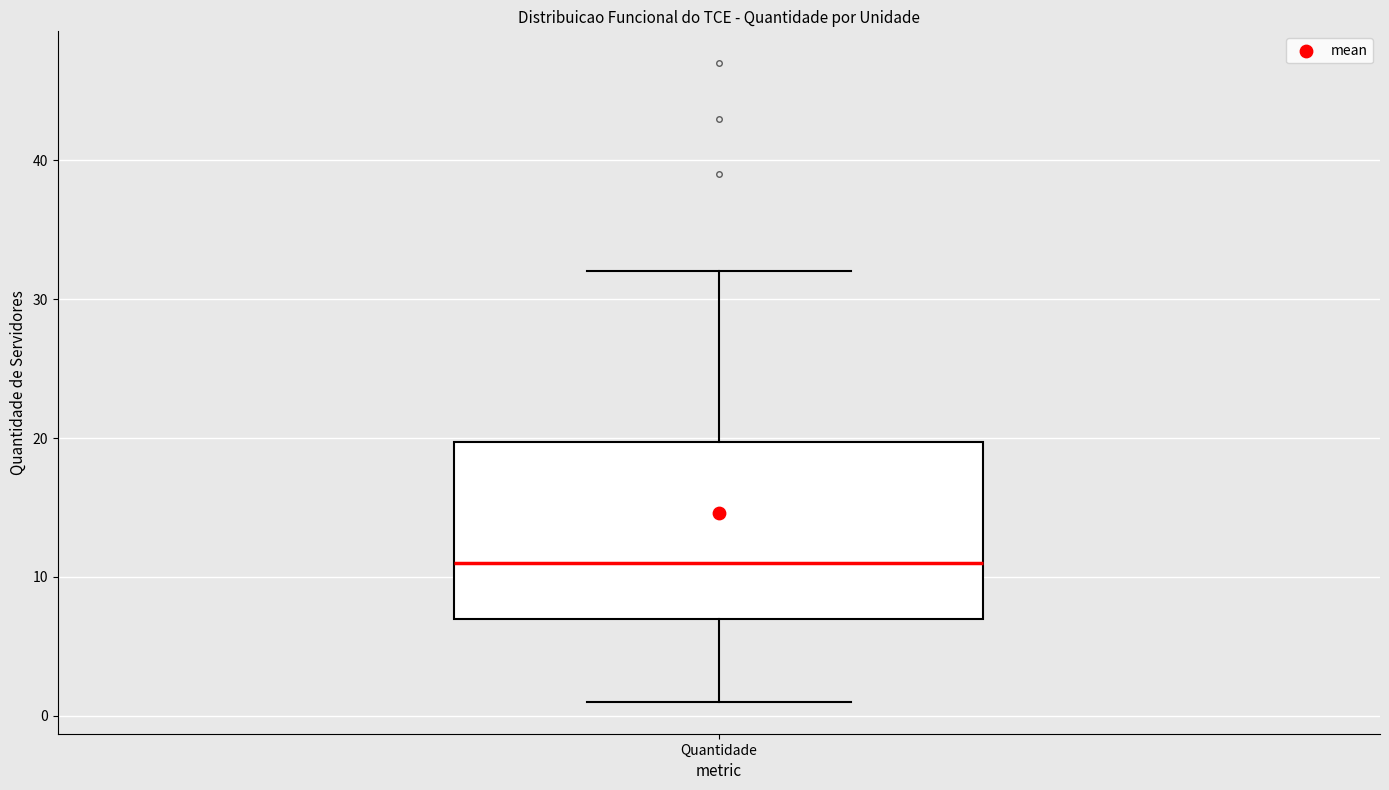

Transcribe this box plot: give where the median line is, the range the box spans, and where the two whiskers end, as read against the y-axis. The values are not printed on the chart, so give them approximately, as read against the axis.

median 11, box 7 to 20, whiskers 1 to 32